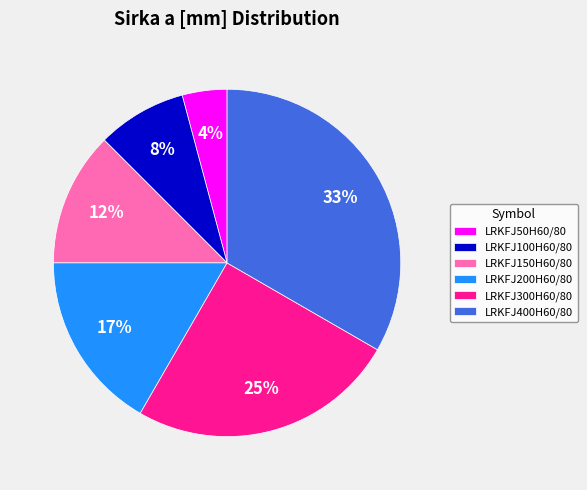

Do LRKFJ50H60/80 and LRKFJ100H60/80 together represent more than half of the pie?

No